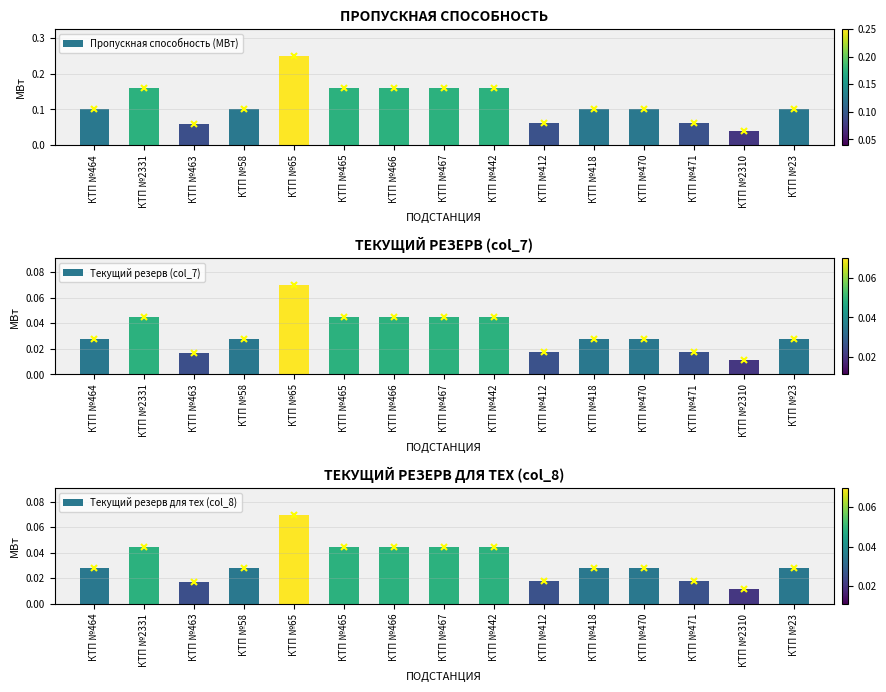

What is the highest value of the Текущий резерв (col_7) series?

0.1